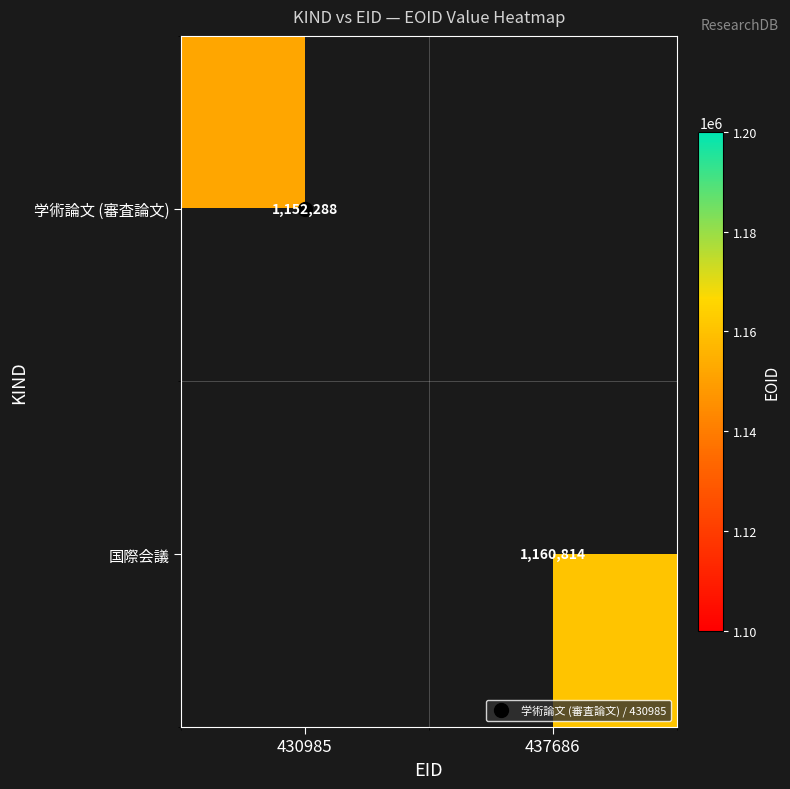

How many data points does each series have?

2